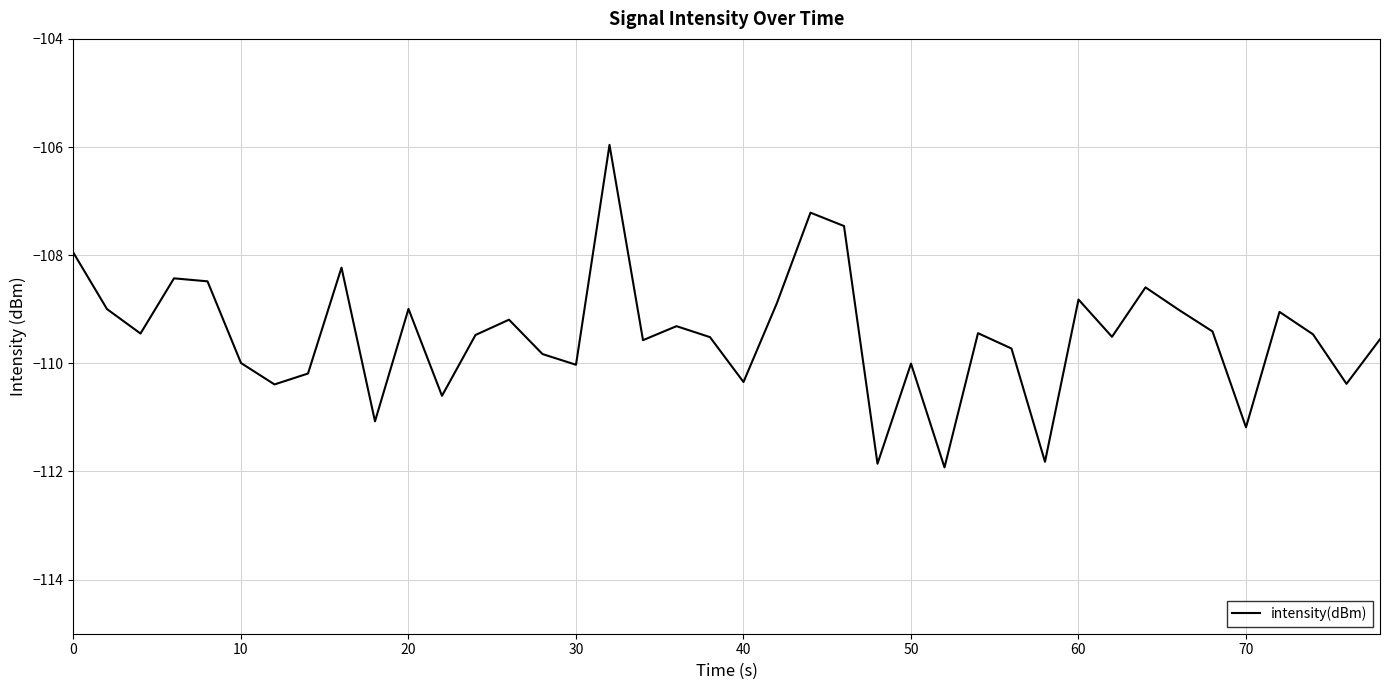

What is the difference between the maximum and minimum values?

6.0